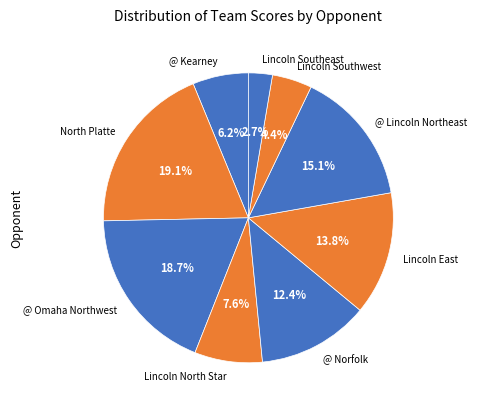

To the nearest percent, what is the average slice percentage?

11%